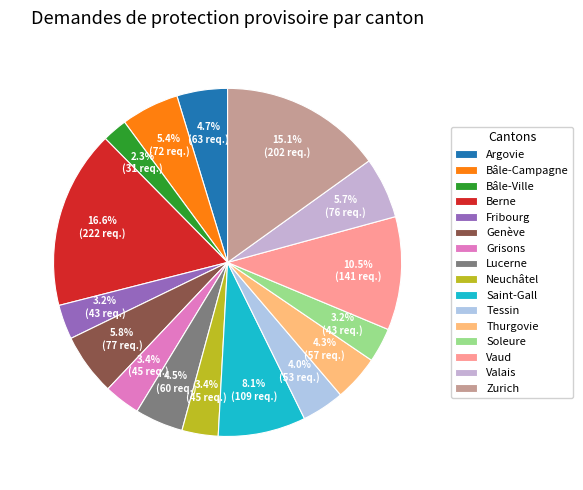

Between Grisons and Lucerne, which is larger?

Lucerne